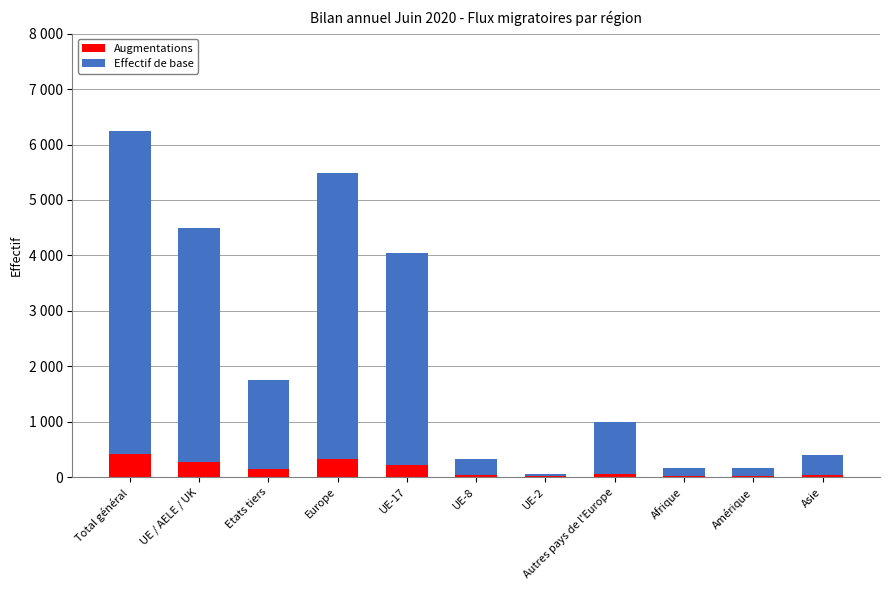

Does the chart contain stacked bars?

Yes